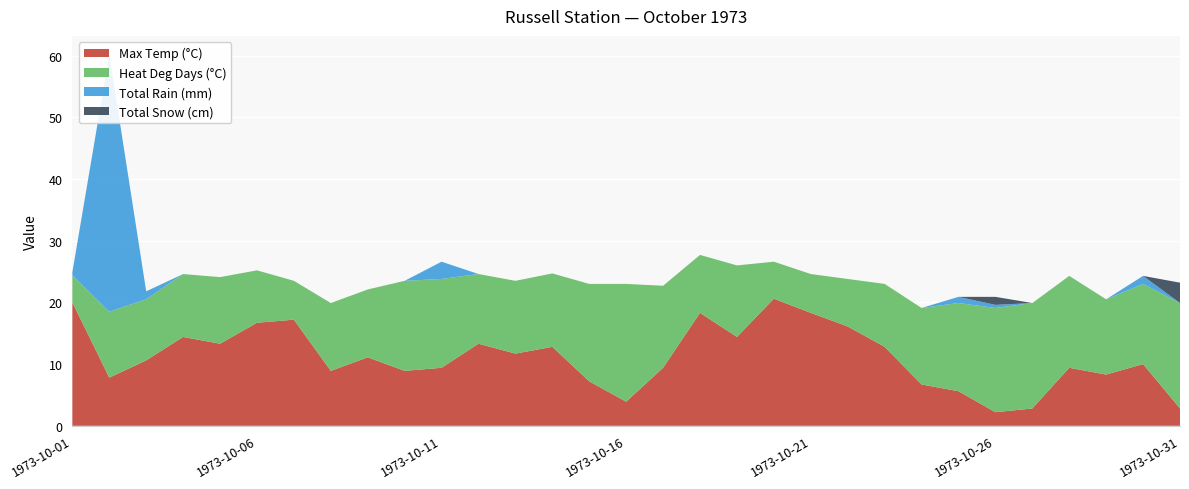

Reading left to right, transcribe all the data shown in this chart.

Total Rain (mm): 0.5	41.7	1.3	0.0	0.0	0.0	0.0	0.0	0.0	0.0	2.8	0.0	0.0	0.0	0.0	0.0	0.0	0.0	0.0	0.0	0.0	0.0	0.0	0.0	1.0	0.5	0.0	0.0	0.0	1.3	0.0
Total Snow (cm): 0.0	0.0	0.0	0.0	0.0	0.0	0.0	0.0	0.0	0.0	0.0	0.0	0.0	0.0	0.0	0.0	0.0	0.0	0.0	0.0	0.0	0.0	0.0	0.0	0.0	1.3	0.0	0.0	0.0	0.0	3.3
Heat Deg Days (°C): 4.4	10.7	9.9	10.2	10.8	8.5	6.3	11.0	11.0	14.6	14.4	11.3	11.8	11.9	15.8	19.1	13.3	9.4	11.6	6.0	6.3	7.7	10.2	12.4	14.3	16.9	17.1	14.9	12.2	13.0	17.1
Max Temp (°C): 20.0	7.8	10.6	14.4	13.3	16.7	17.2	8.9	11.1	8.9	9.4	13.3	11.7	12.8	7.2	3.9	9.4	18.3	14.4	20.6	18.3	16.1	12.8	6.7	5.6	2.2	2.8	9.4	8.3	10.0	2.8